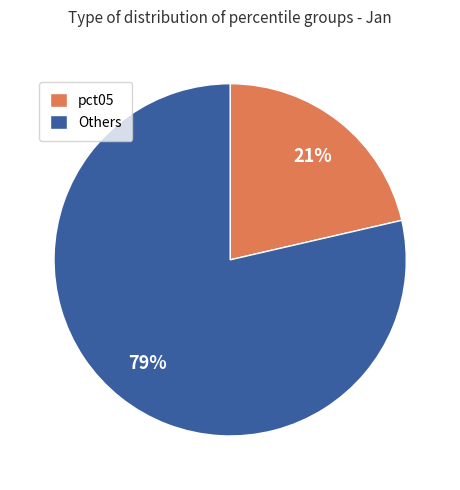

What is the smallest slice in the pie chart?

pct05